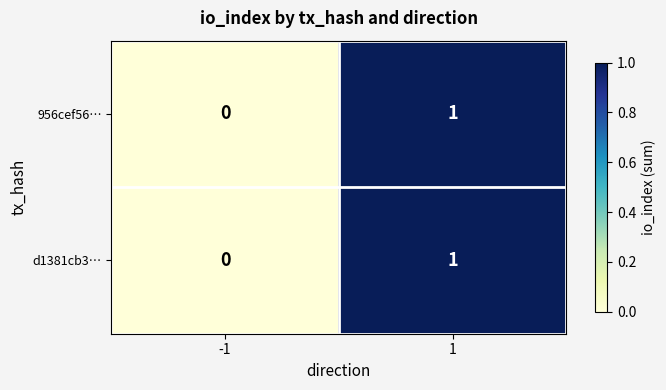

Is the value of d1381cb3… at 1 greater than the value of 956cef56… at -1?

Yes